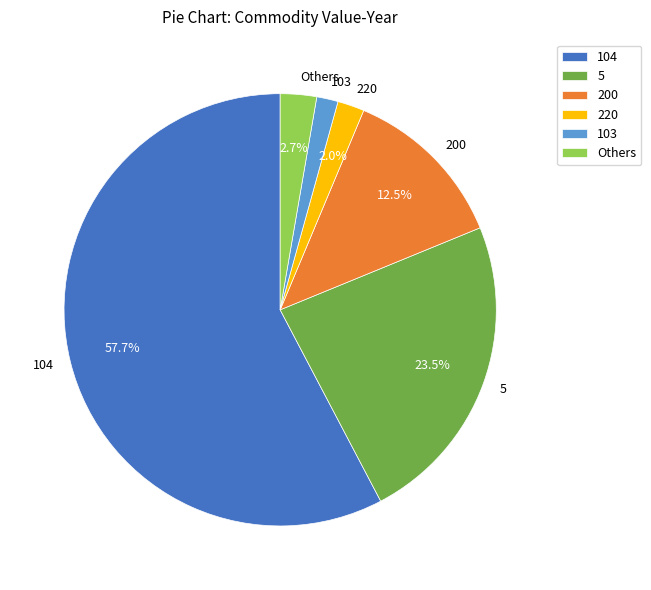

Does any single category account for the majority?

Yes